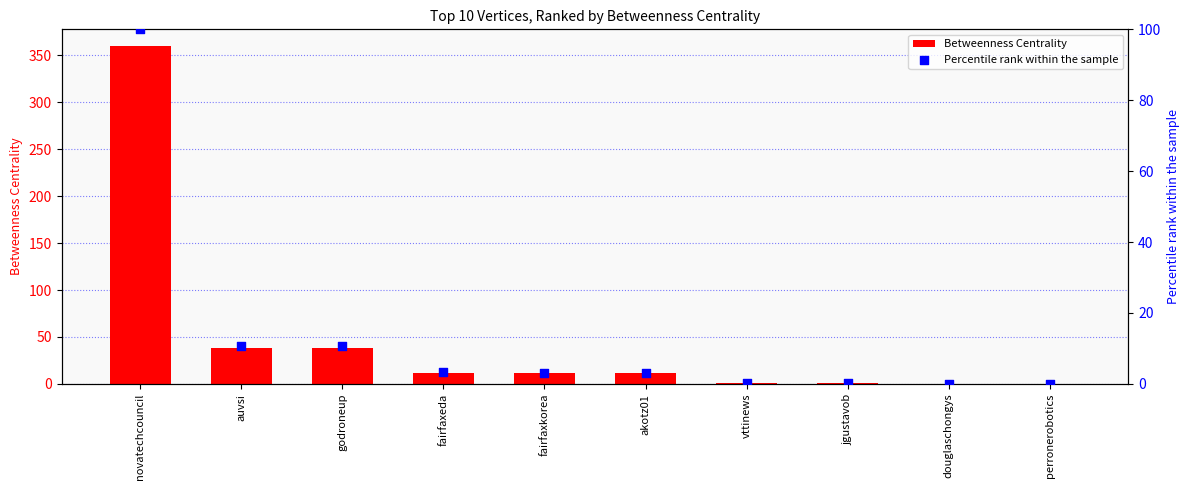

What are all the series names shown in the legend?

Betweenness Centrality, Percentile rank within the sample